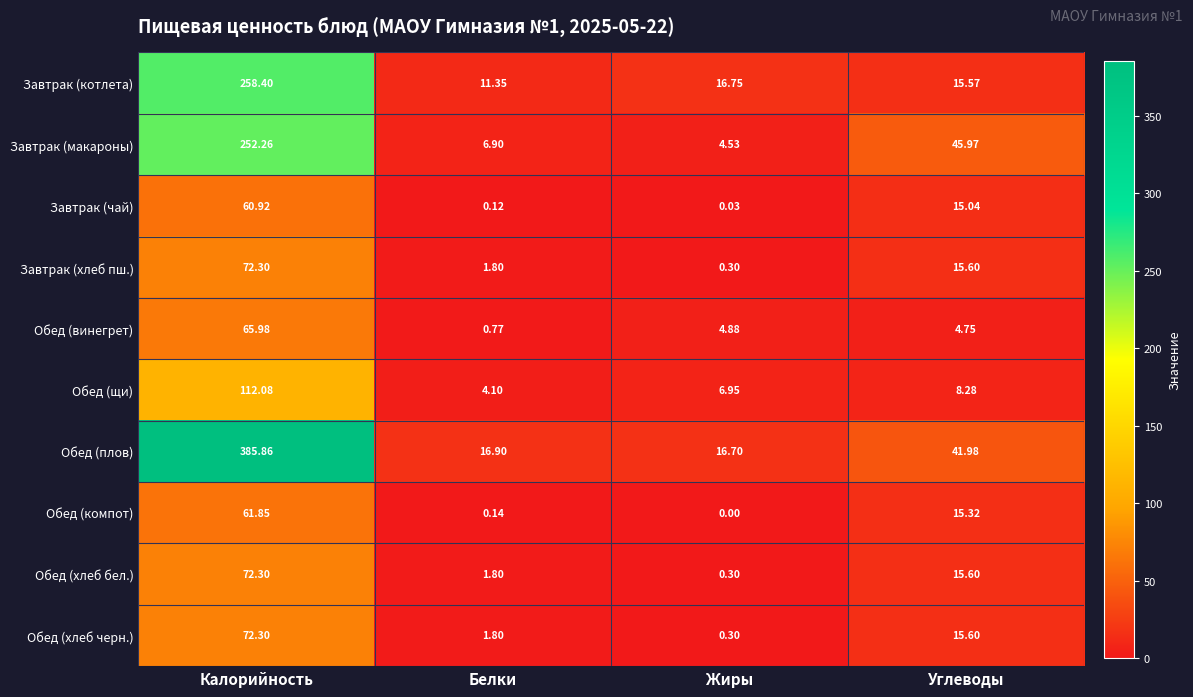

Where is Обед (хлеб черн.) nearest to the value 36?

Углеводы